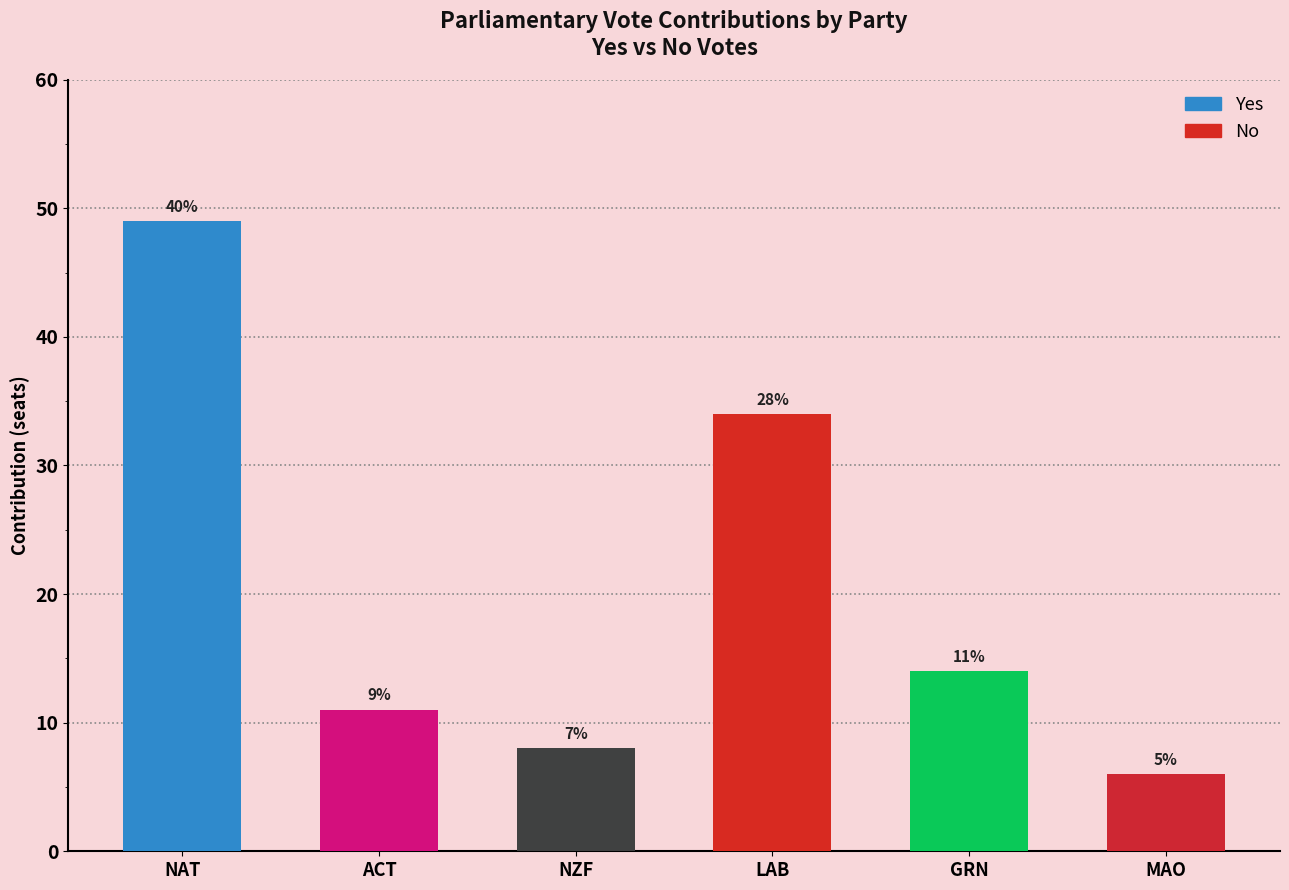

Rank the series by their maximum value, from lowest to highest.

No, Yes